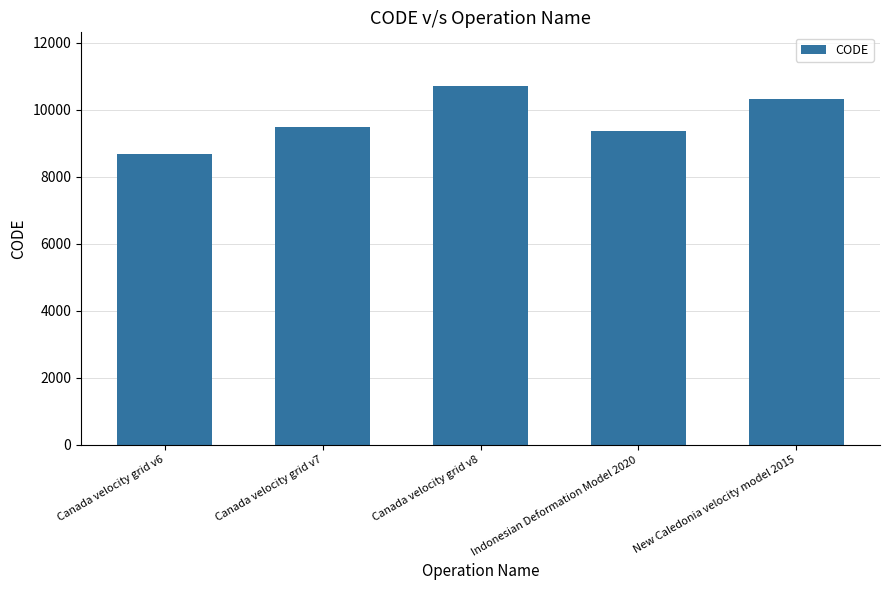

List the labels in order of value, smallest first.

Canada velocity grid v6, Indonesian Deformation Model 2020, Canada velocity grid v7, New Caledonia velocity model 2015, Canada velocity grid v8